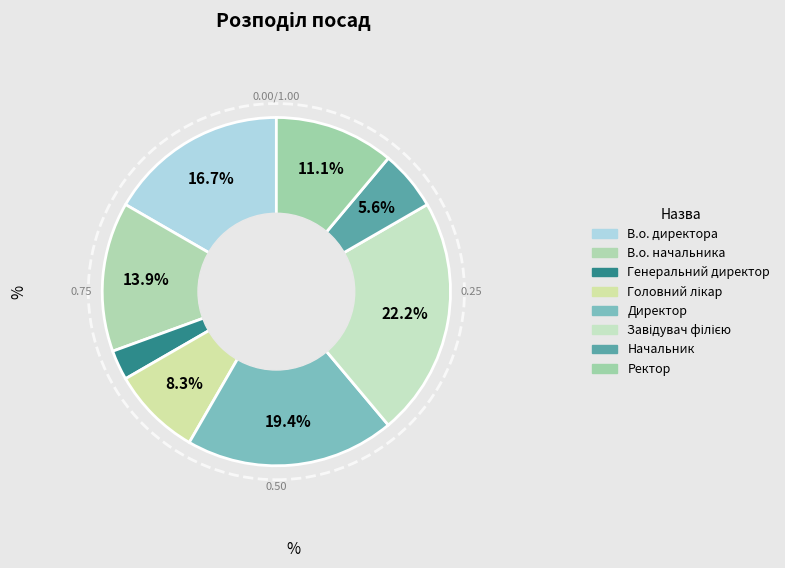

What is the change in value from Директор to Завідувач філією?

+1